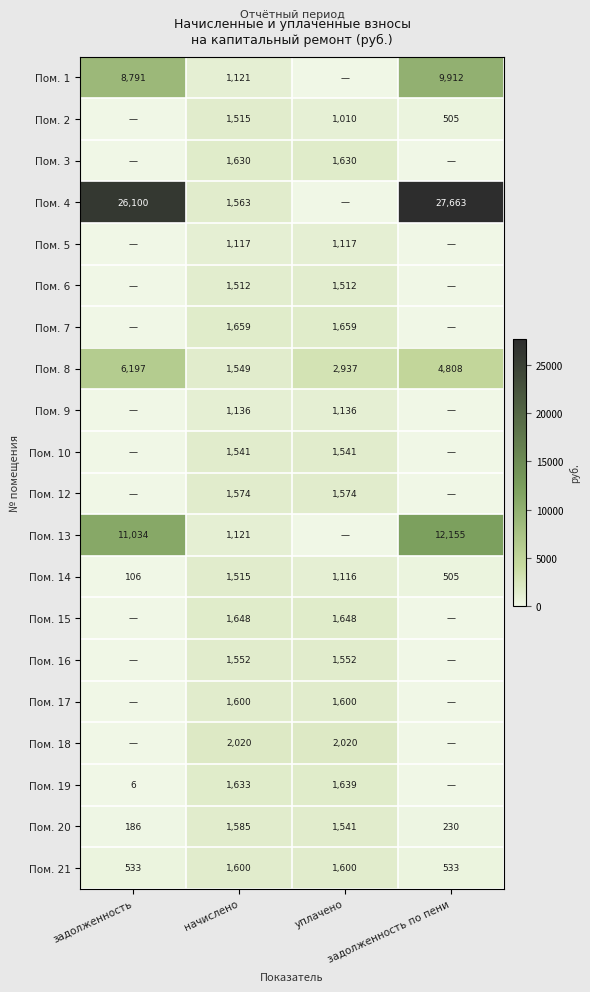

What is the difference between the maximum and minimum values in the Пом. 20 series?

1399